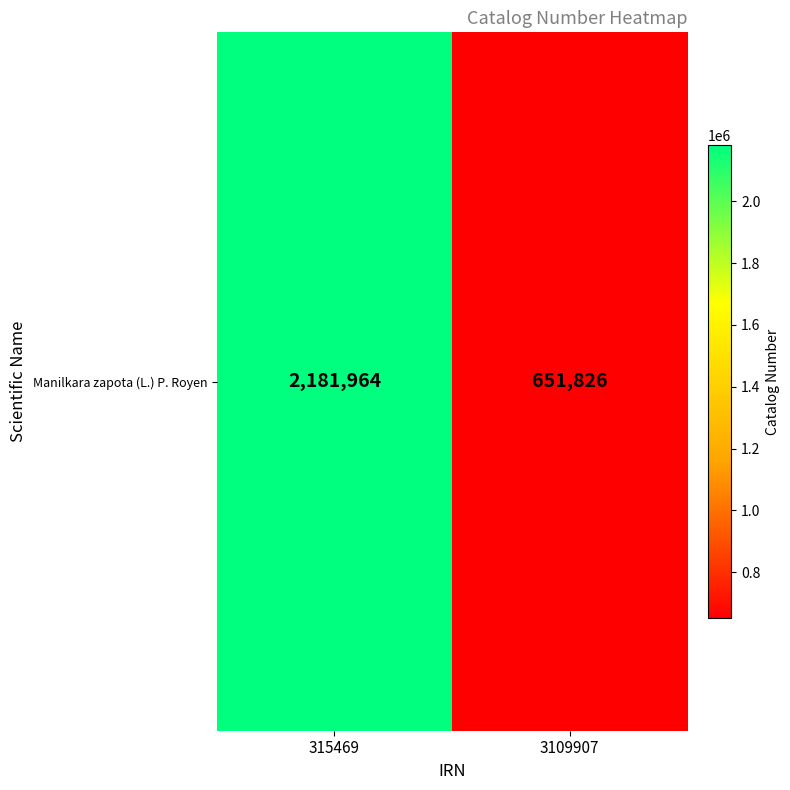

How many values are below 2181964?

1